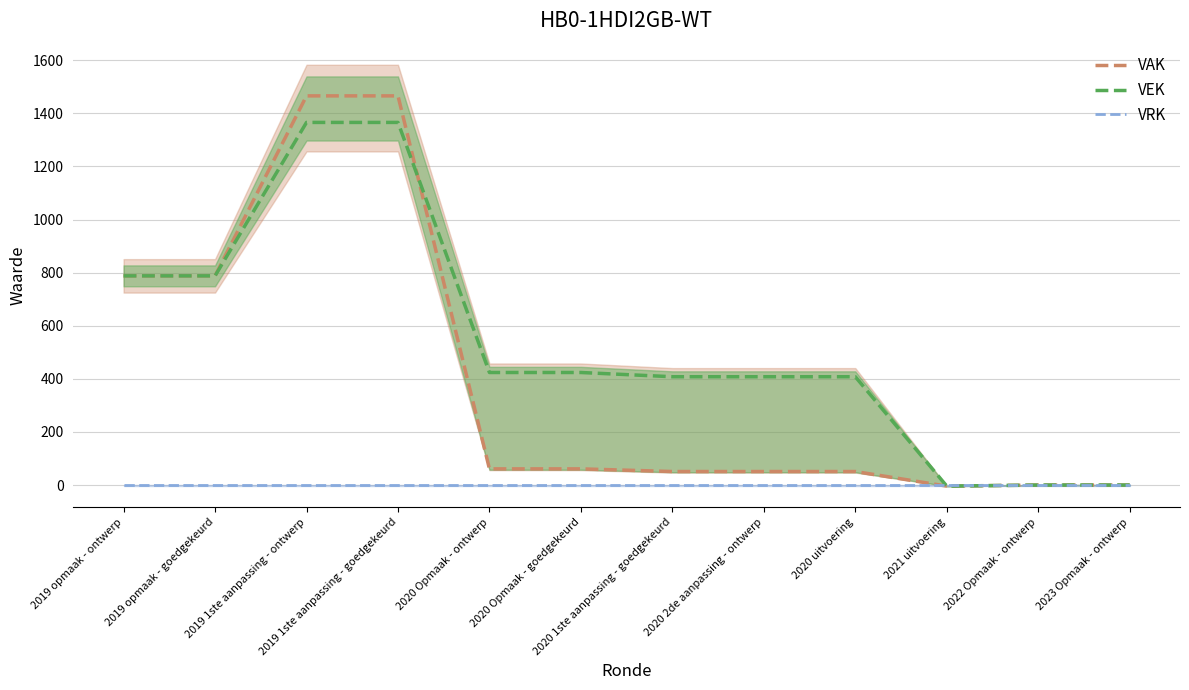

What is the label of the 6th point from the left?

2020 Opmaak - goedgekeurd